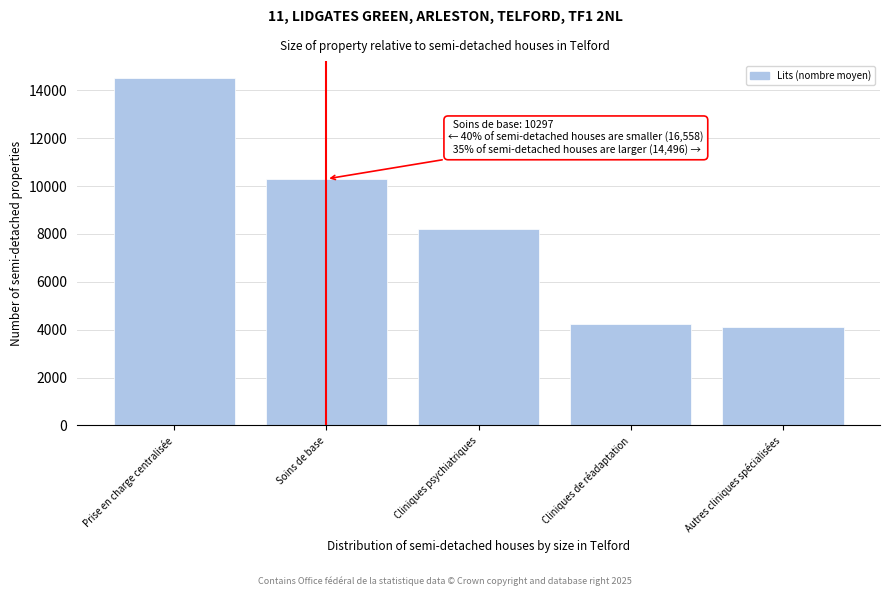

Reading left to right, list all the values displayed in this chart.

Prise en charge centralisée=14497.0	Soins de base=10296.8	Cliniques psychiatriques=8191.5	Cliniques de réadaptation=4254.7	Autres cliniques spécialisées=4112.1